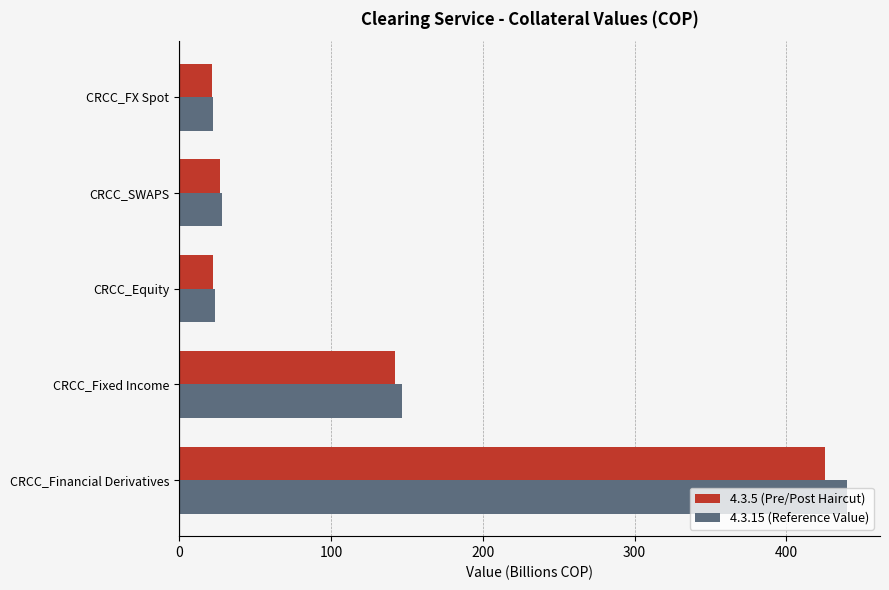

At which label is 4.3.15 (Reference Value) closest to 231?

CRCC_Fixed Income